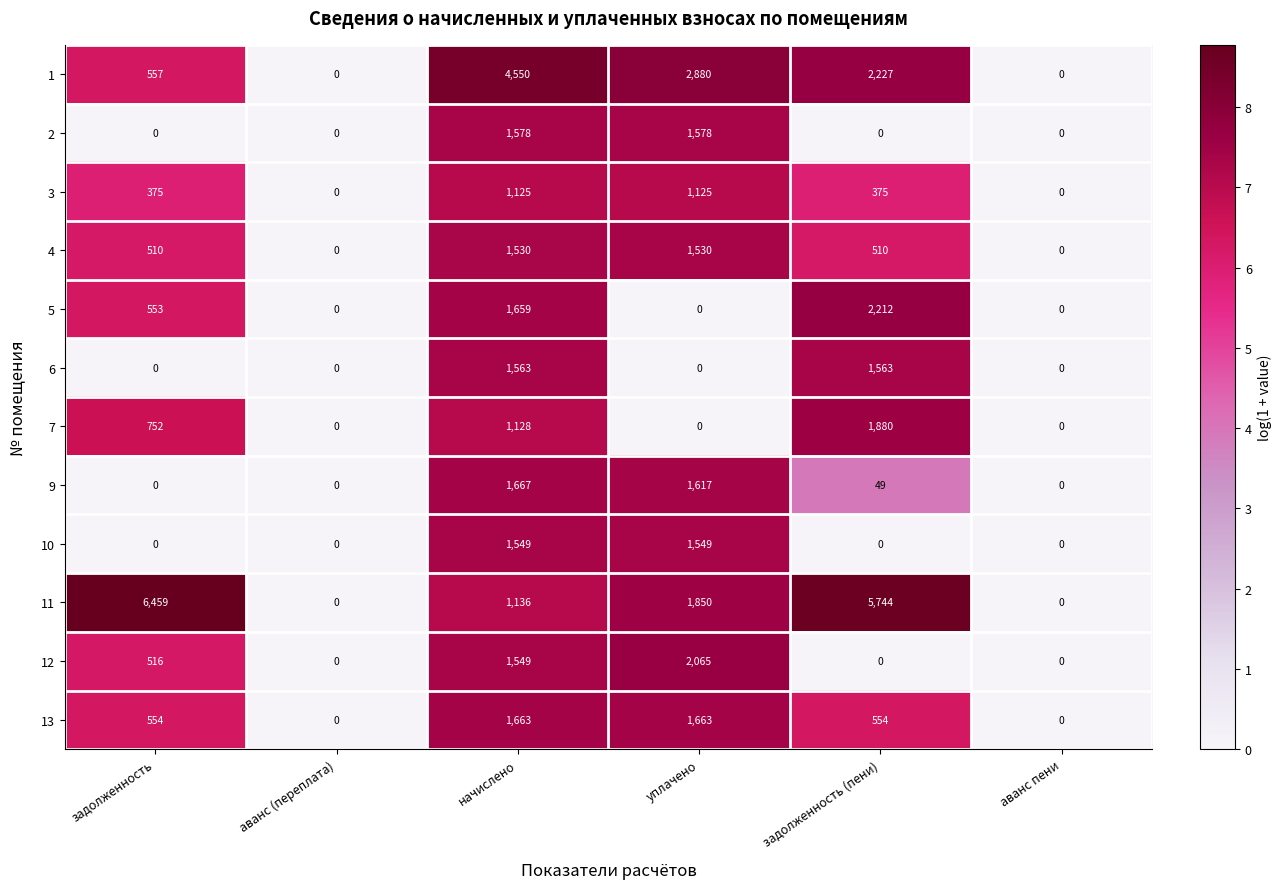

The value of 4 at аванс (переплата) is -509. True or false?

False